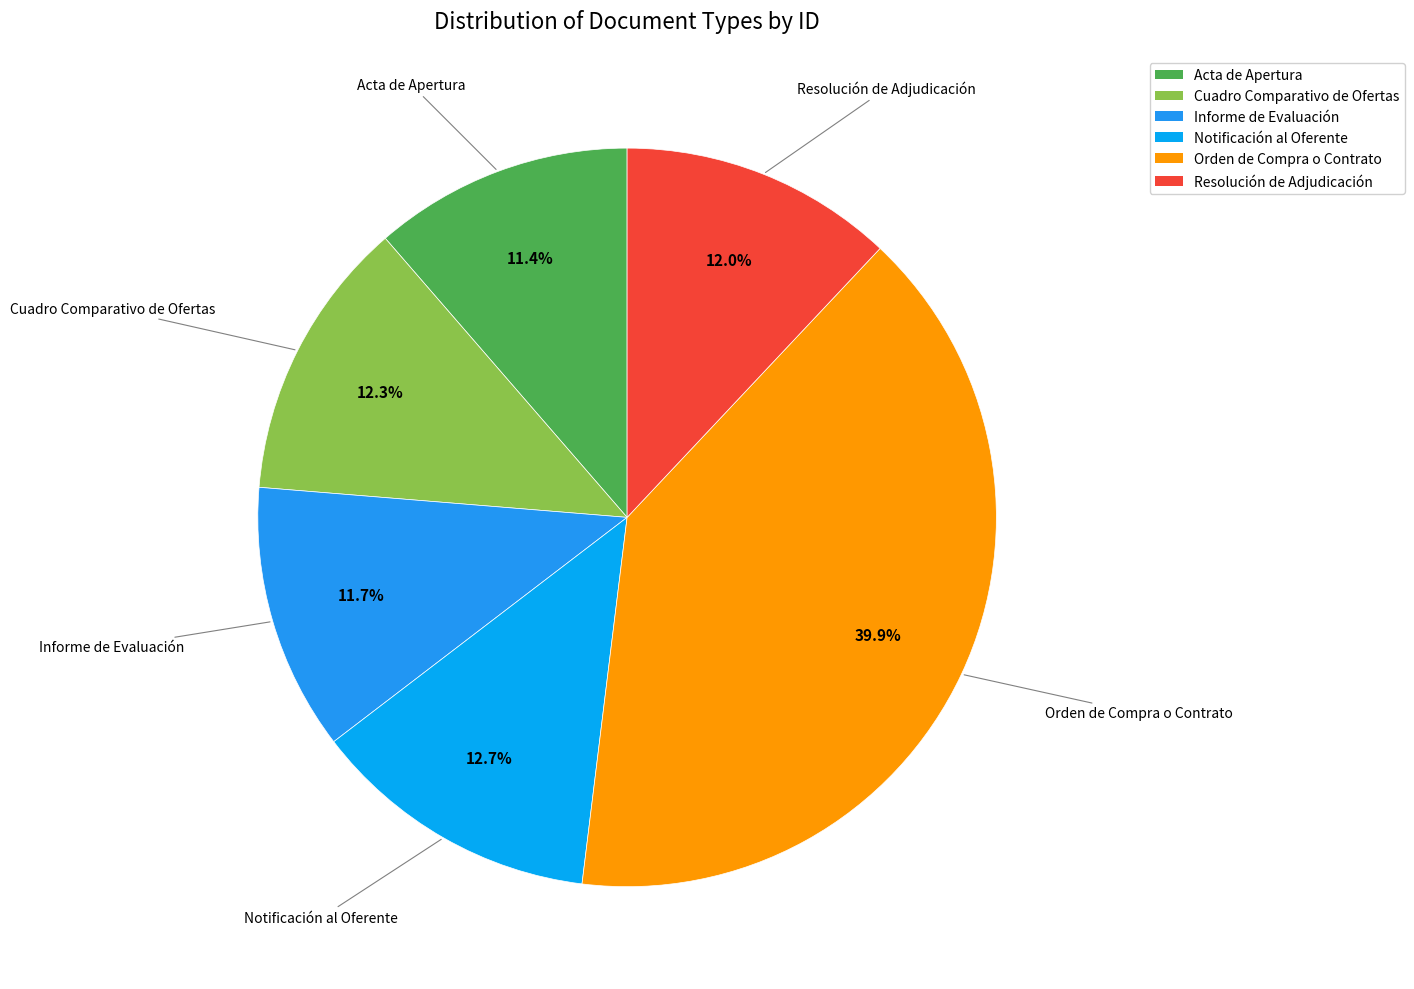

Which slice is the largest?

Orden de Compra o Contrato